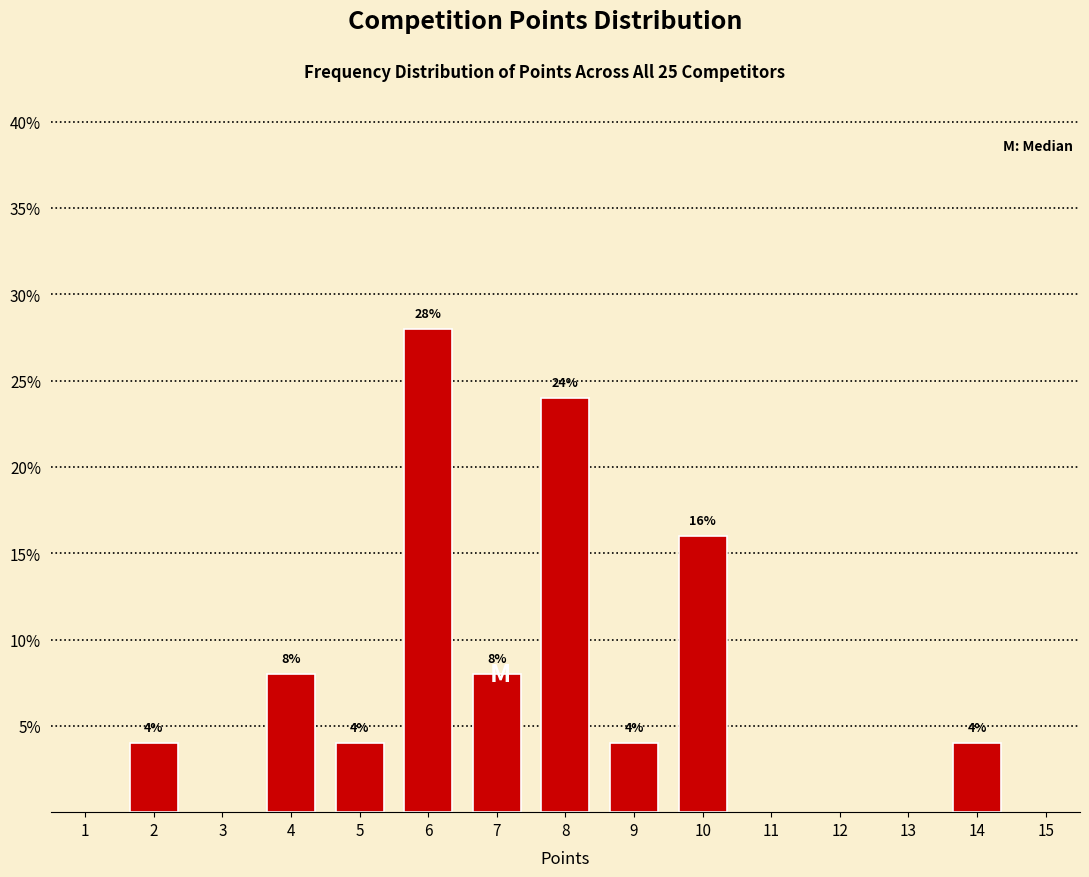

Reading right to left, what are all the values shown in this chart?

4.0	16.0	4.0	24.0	8.0	28.0	4.0	8.0	4.0